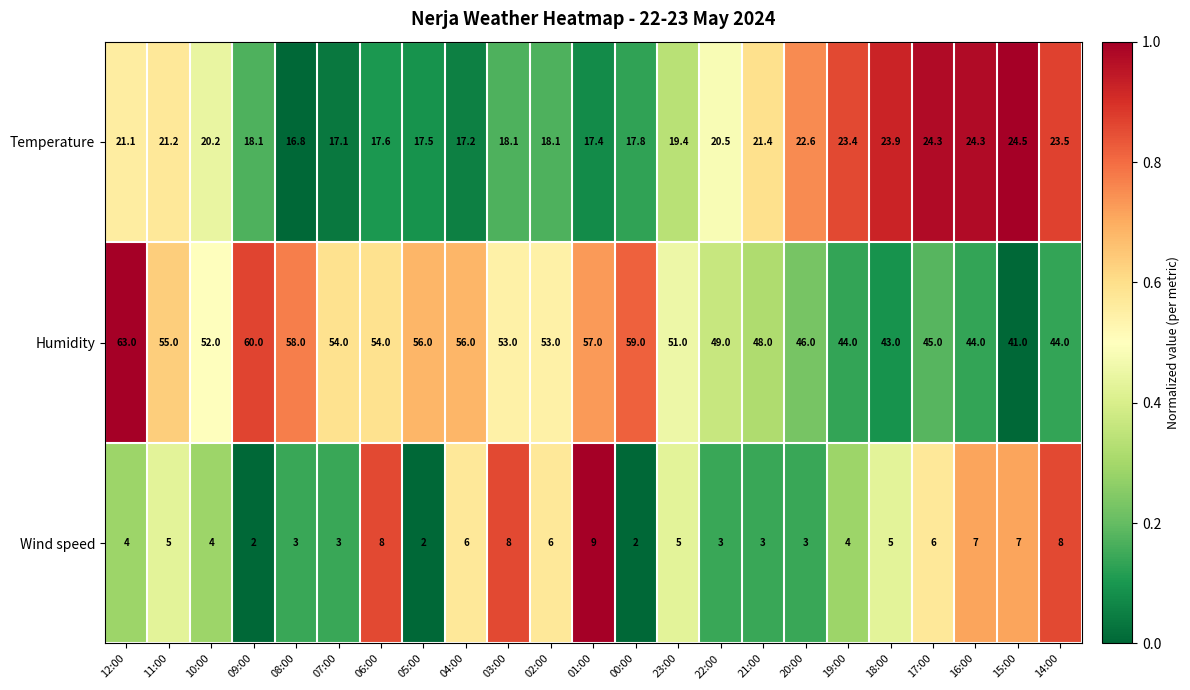

What is the difference between the highest and lowest values at 20:00?

43.0